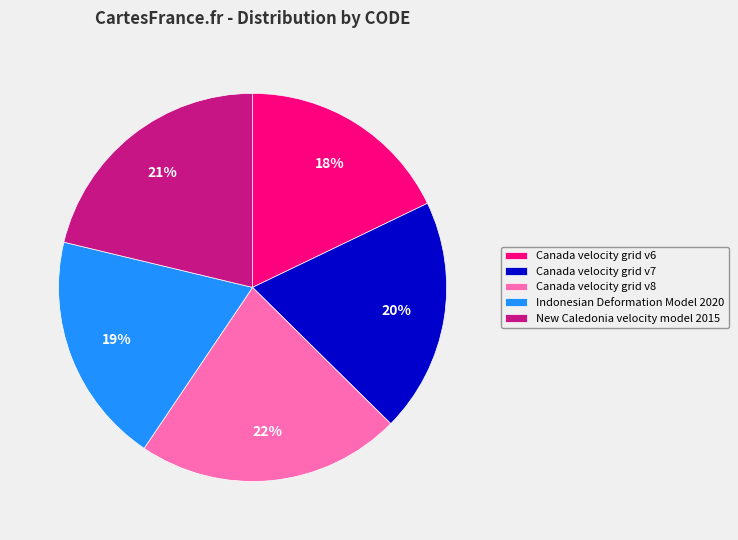

Which slice is the largest?

Canada velocity grid v8